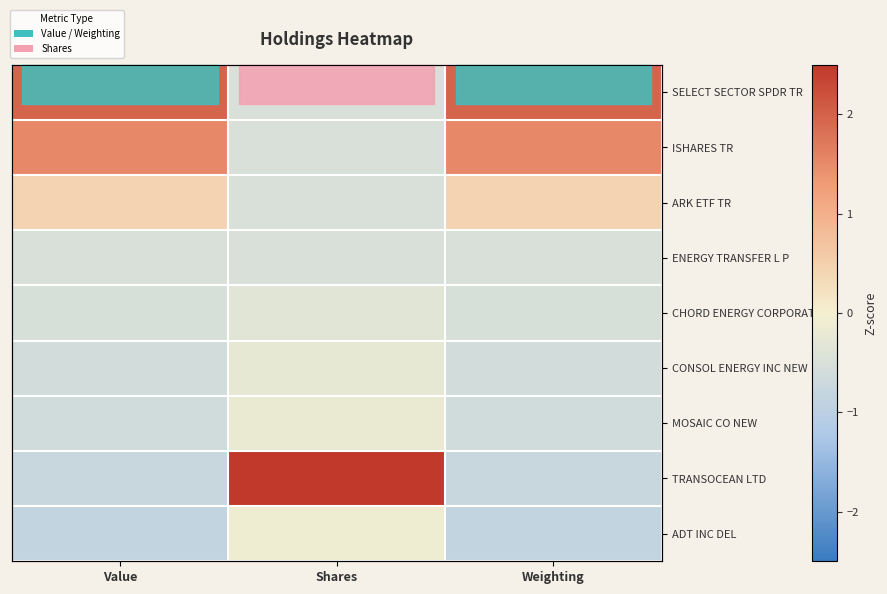

At how many categories does at least one series exceed 2?

1